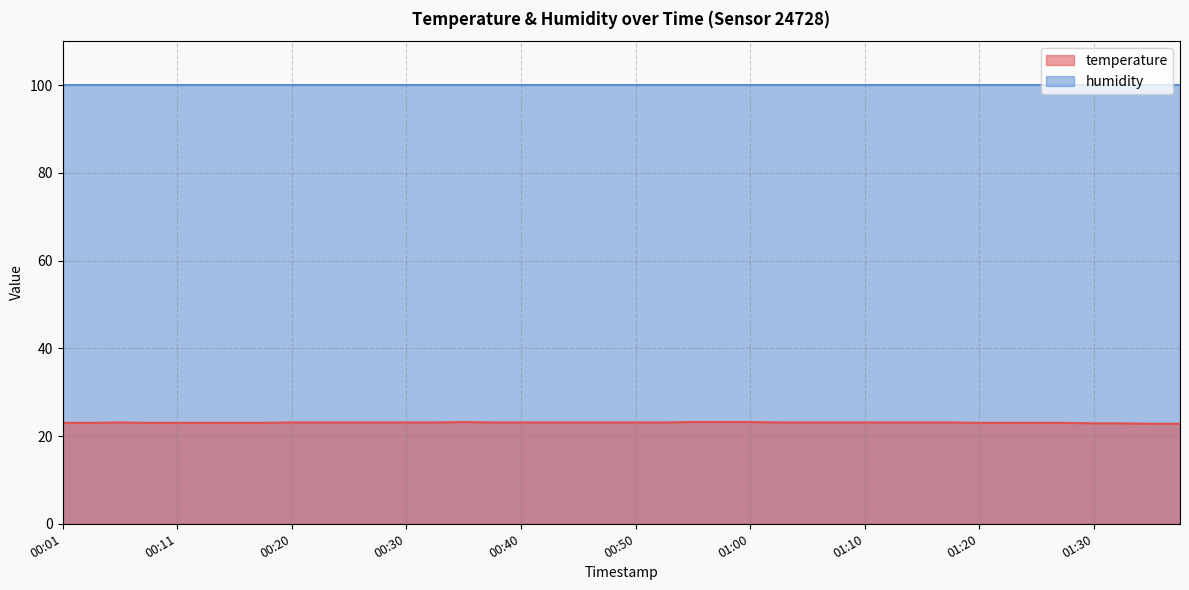

What is the sum of the values at 01:02 and 00:42?

46.2